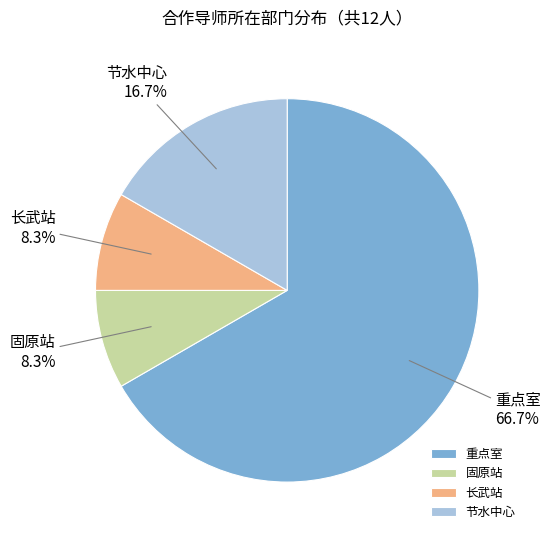

To the nearest percent, what is the difference between the 节水中心 and 固原站 slice percentages?

8%